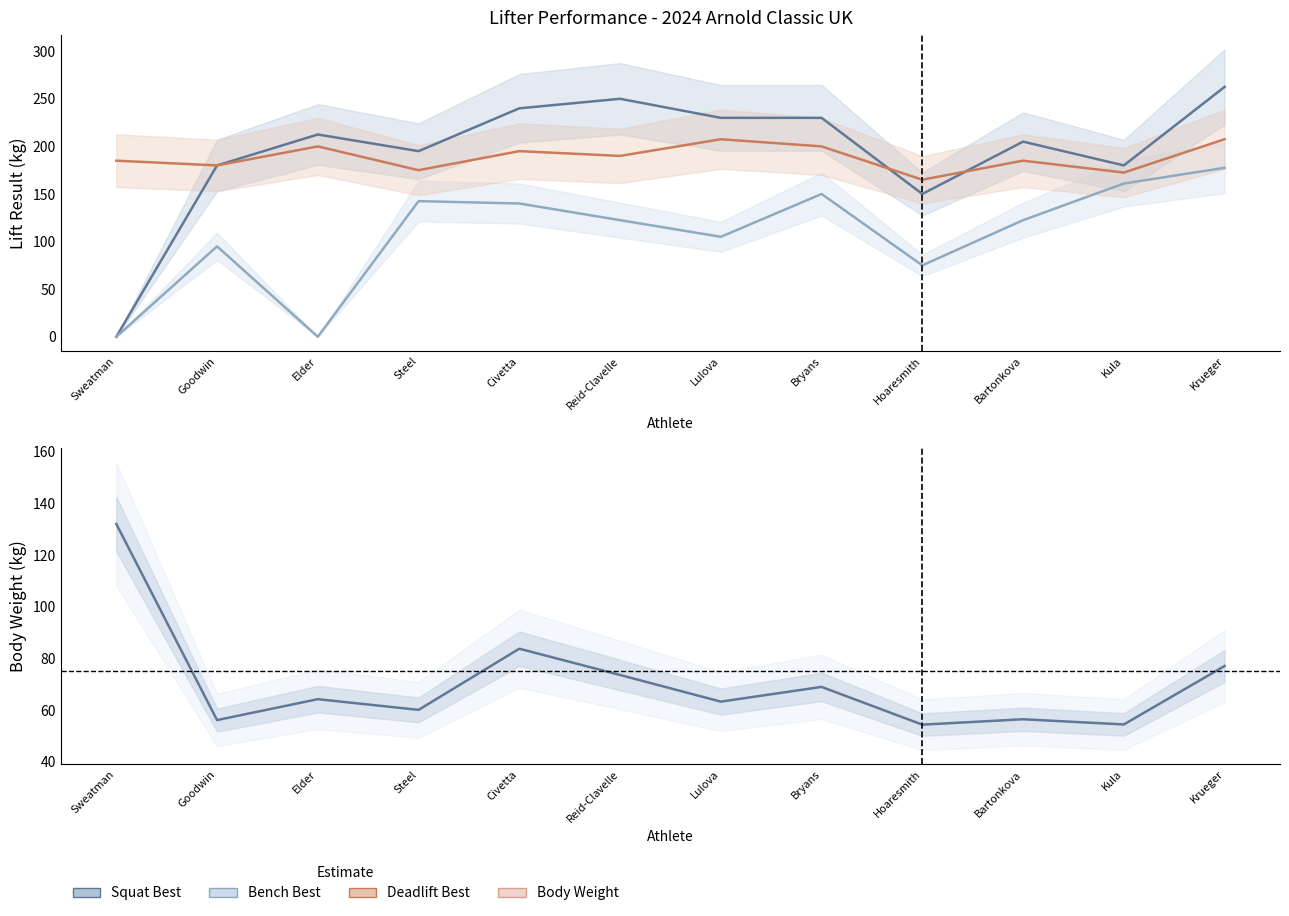

Is the value of Squat Best (kg) at Bryans greater than the value of Deadlift Best (kg) at Elder?

Yes